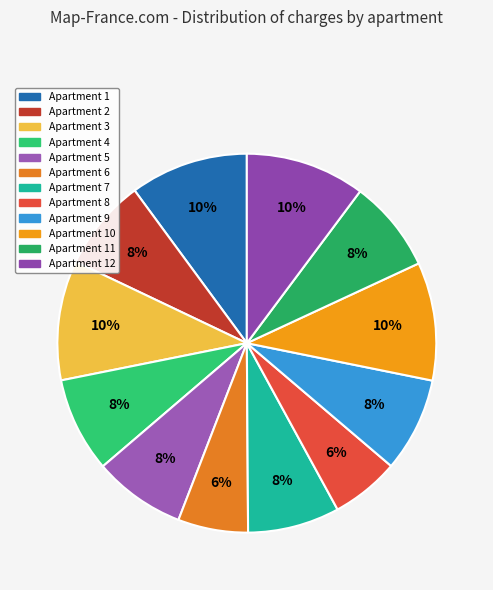

How many slices are in this pie chart?

12